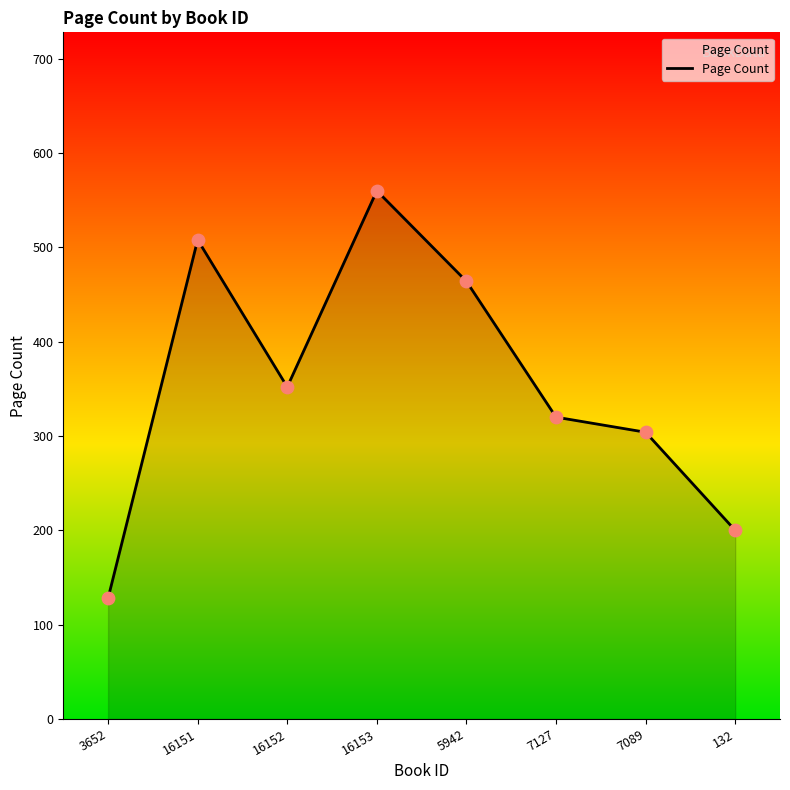

What is the change in value from 3652 to 132?

+72